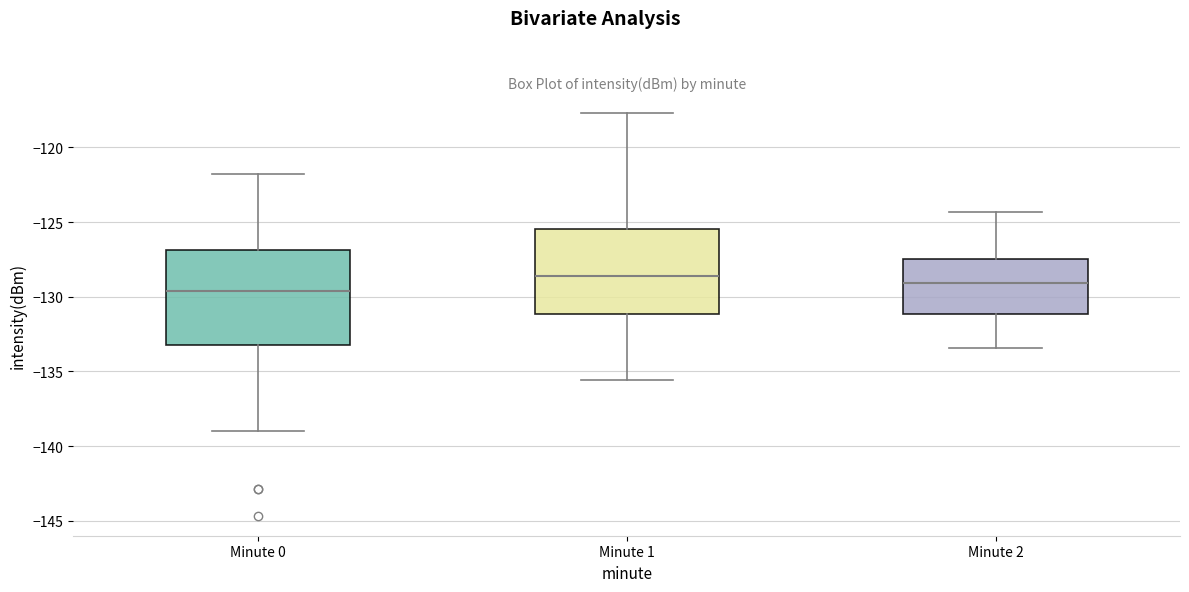

Reading left to right, read every box against the y-axis: the position of its median line, the range the box covers, and the ends of its whiskers. The values are not printed on the chart, so give them approximately, as read against the axis.

Minute 0: median -129.5, box -133.5 to -127.0, whiskers -139.0 to -122.0
Minute 1: median -128.5, box -131.0 to -125.5, whiskers -135.5 to -117.5
Minute 2: median -129.0, box -131.0 to -127.5, whiskers -133.5 to -124.5